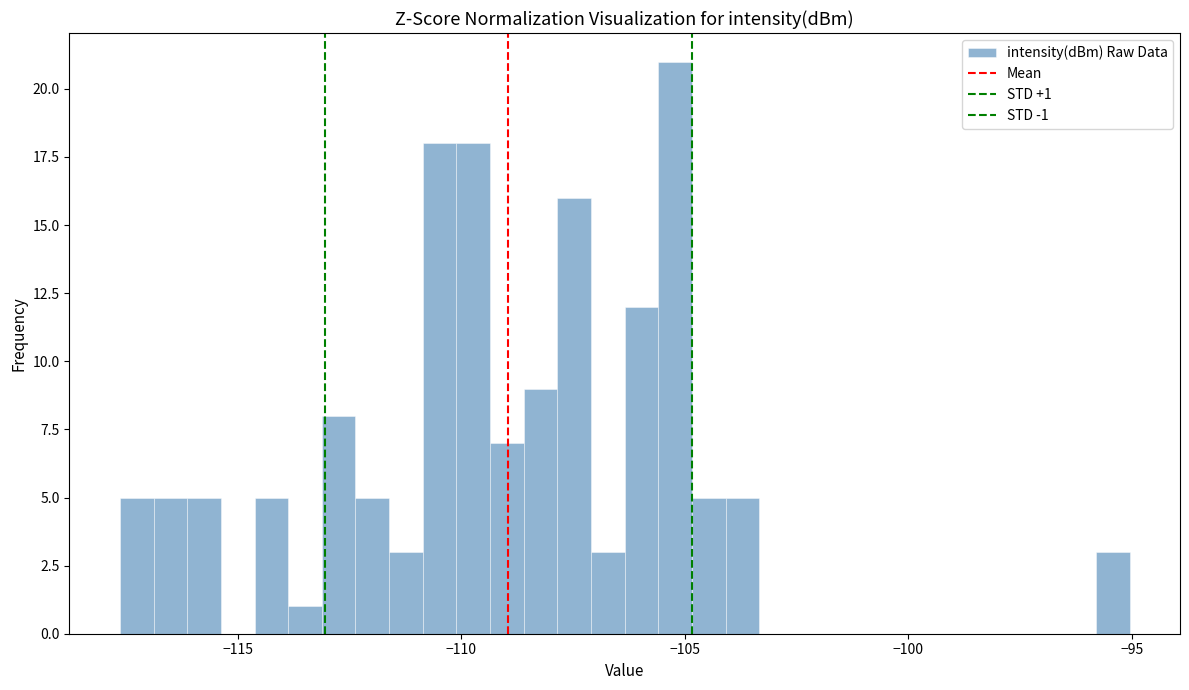

Read against the x-axis, roughly where is the centre of the tallest bar?

-105.0